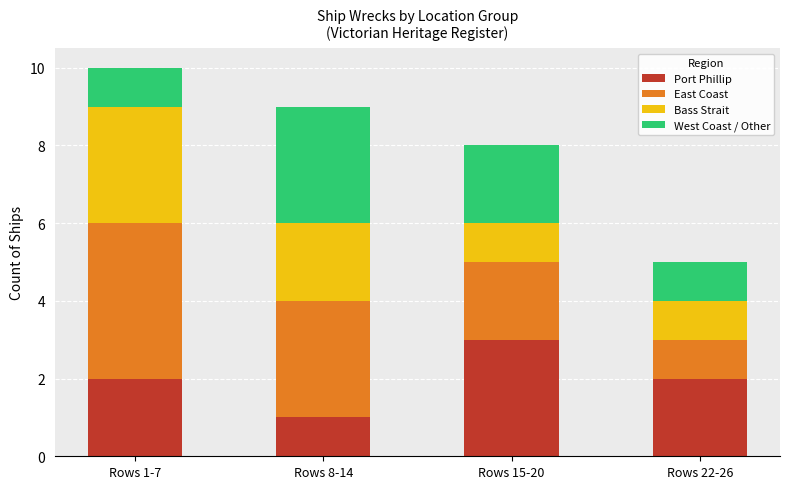

How many series are shown in this chart?

4